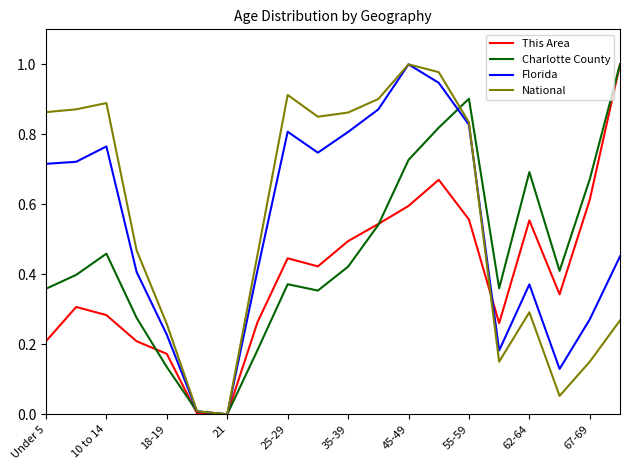

How many values in the Florida series exceed 0?

19